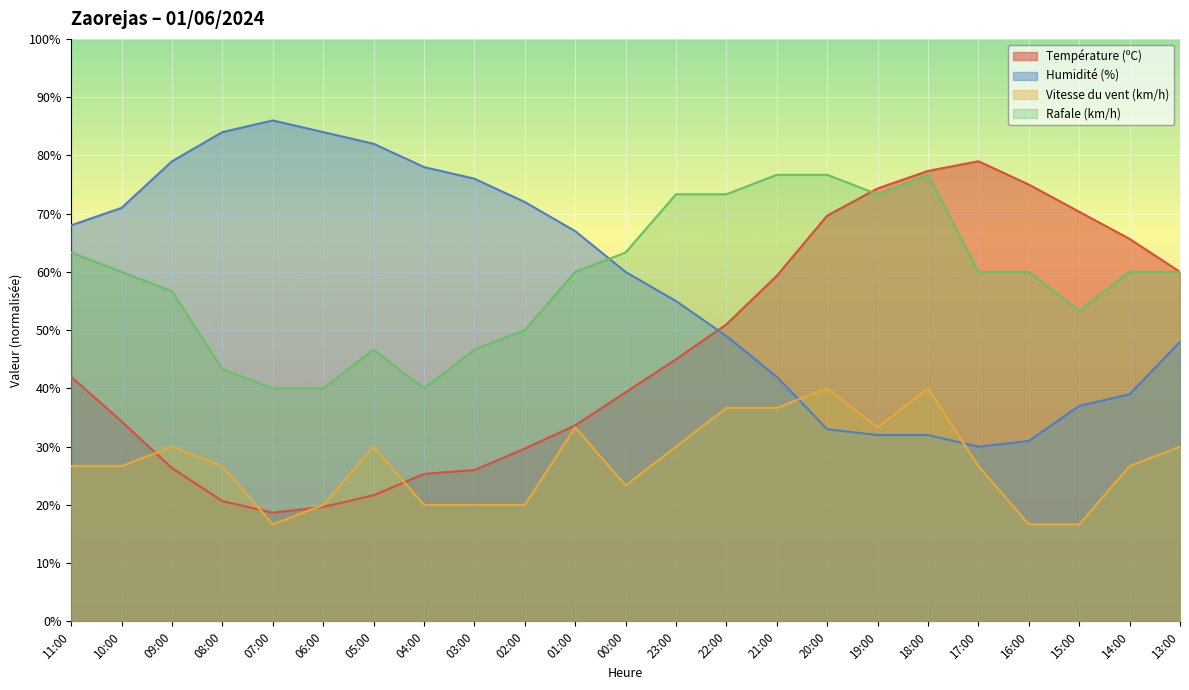

What is the difference between the maximum and second lowest values in the Température (ºC) series?

59.3